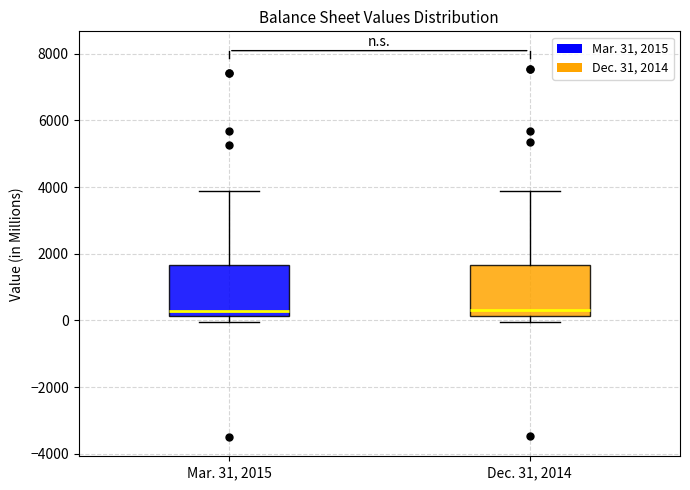

Where does the upper whisker of the box for Mar. 31, 2015 end on the y-axis? The values are not printed on the chart, so give them approximately, as read against the axis.

3800